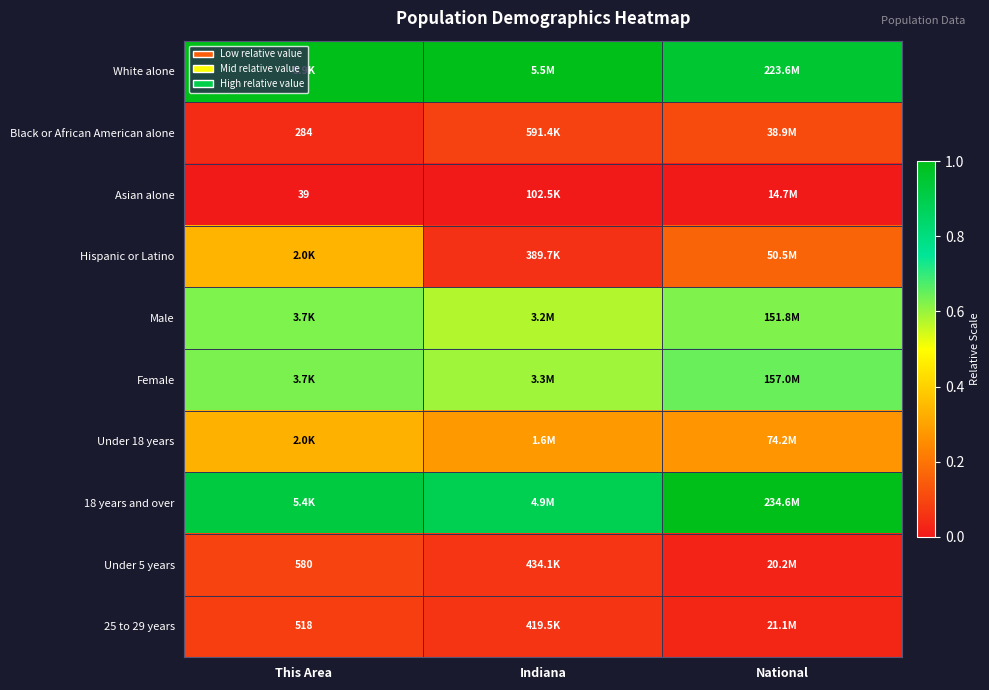

Rank the series at Indiana from lowest to highest value.

Asian alone, Hispanic or Latino, 25 to 29 years, Under 5 years, Black or African American alone, Under 18 years, Male, Female, 18 years and over, White alone